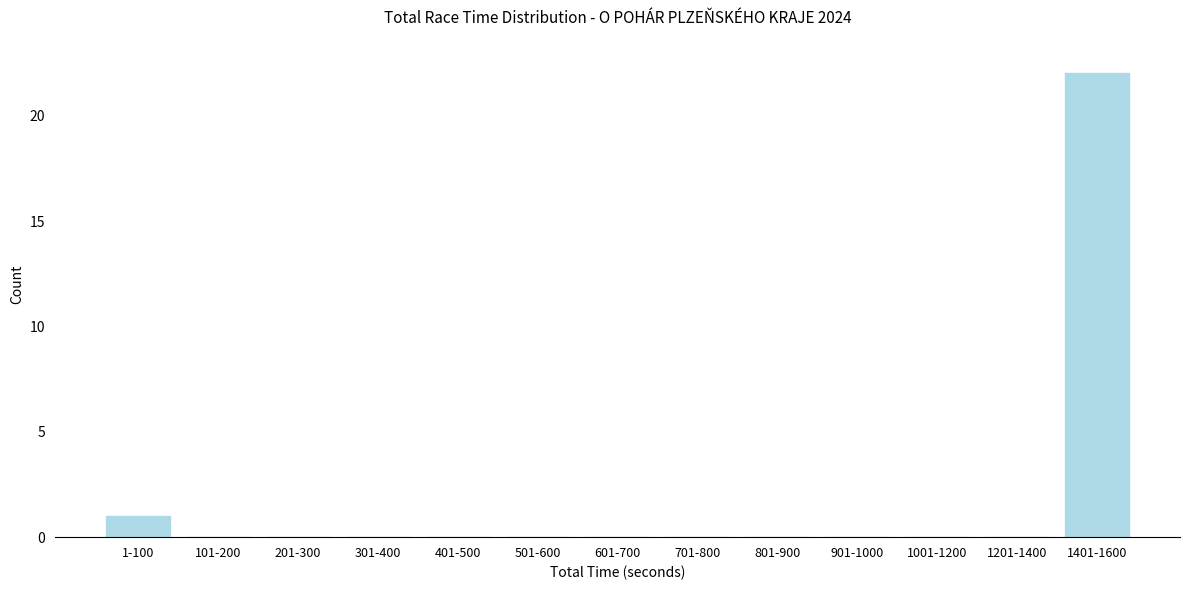

Reading left to right, extract all data points from this chart.

1-100=1	101-200=0	201-300=0	301-400=0	401-500=0	501-600=0	601-700=0	701-800=0	801-900=0	901-1000=0	1001-1200=0	1201-1400=0	1401-1600=22